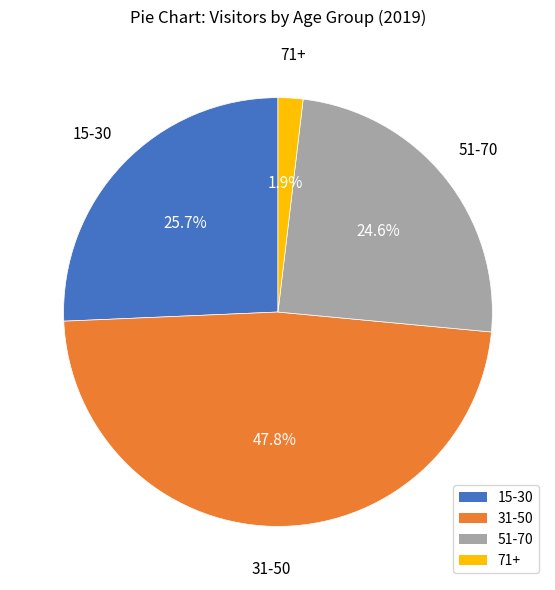

Which slice is the smallest?

71+